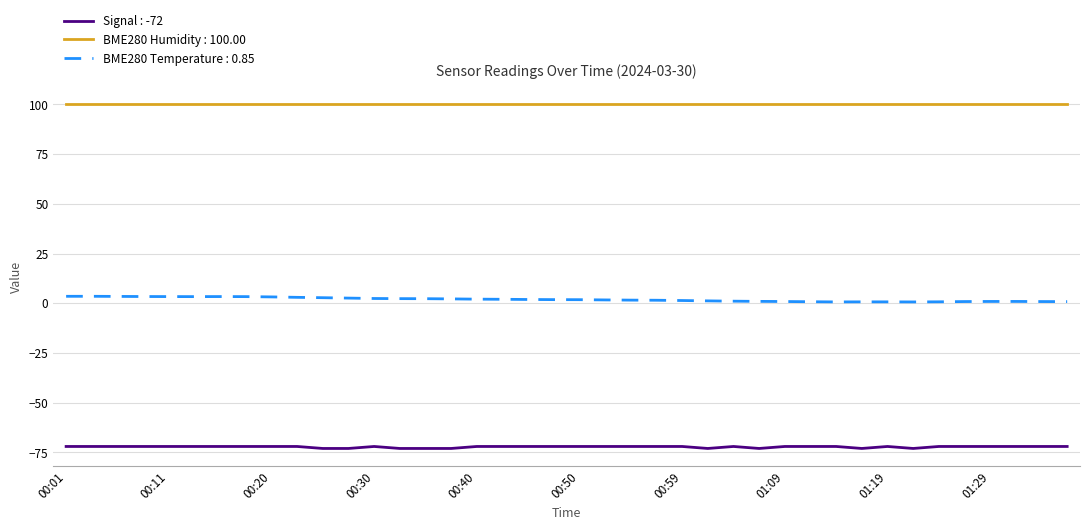

What is the maximum value shown in the chart?

100.0